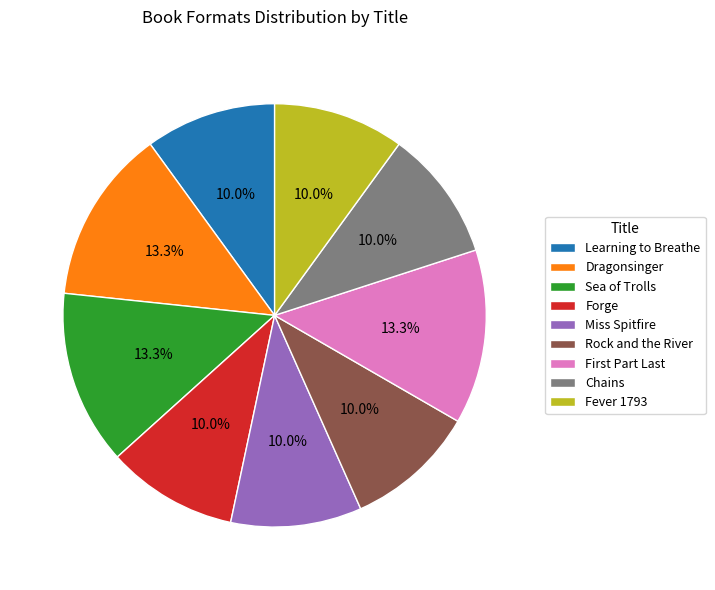

How many segments does this pie chart have?

9